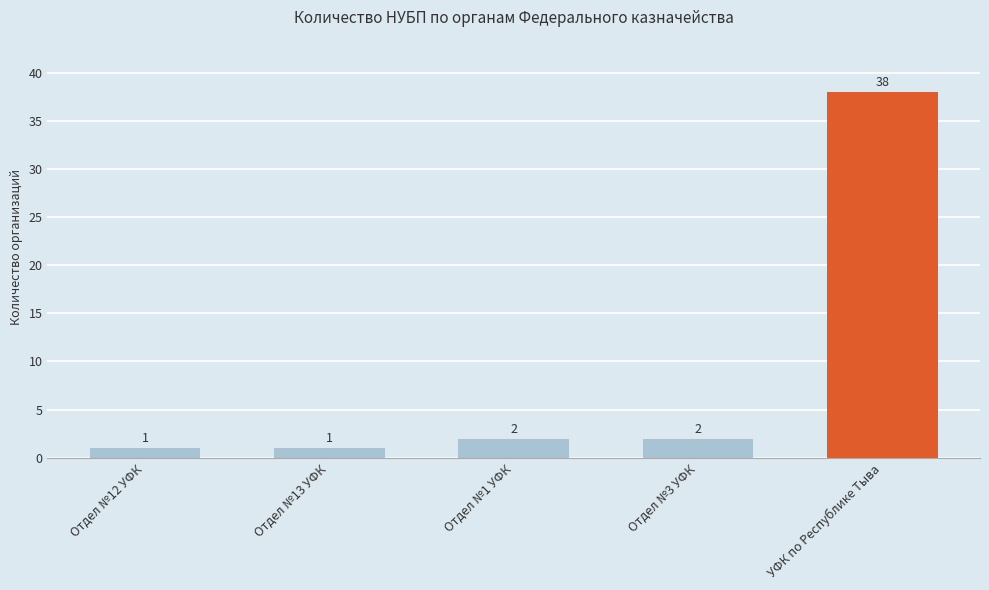

What value does the data have at Отдел №13 УФК?

1